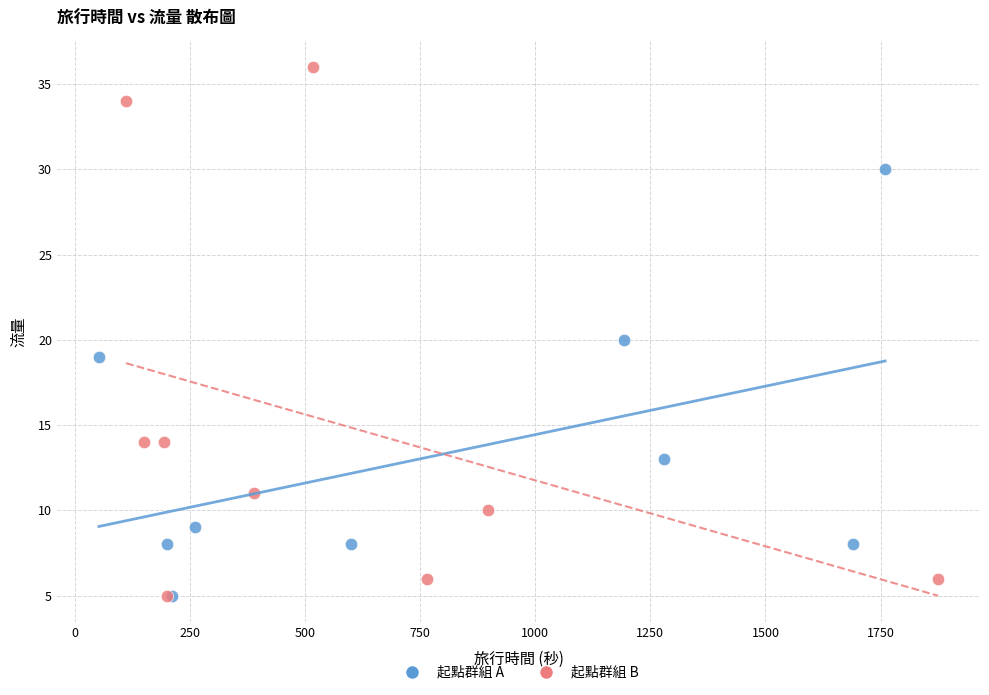

Which series contains the highest Y value?

起點群組 B